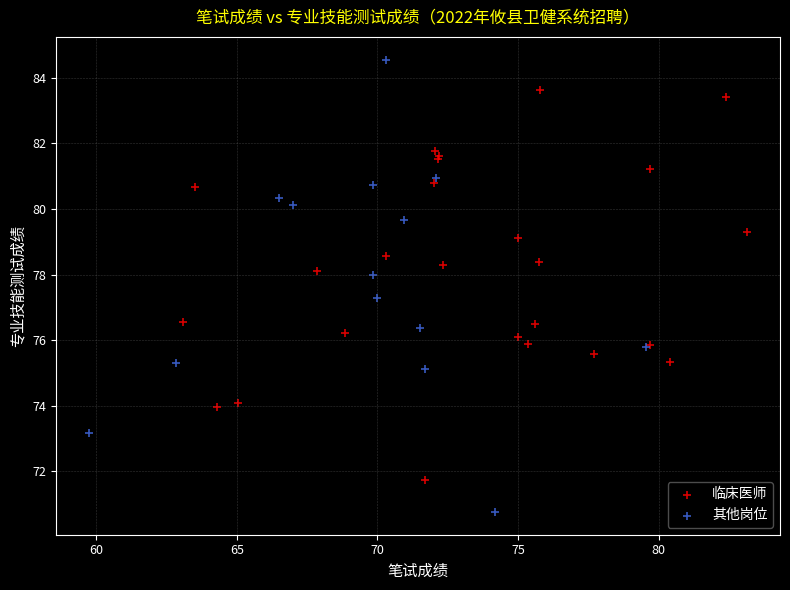

Which series contains the highest Y value?

其他岗位